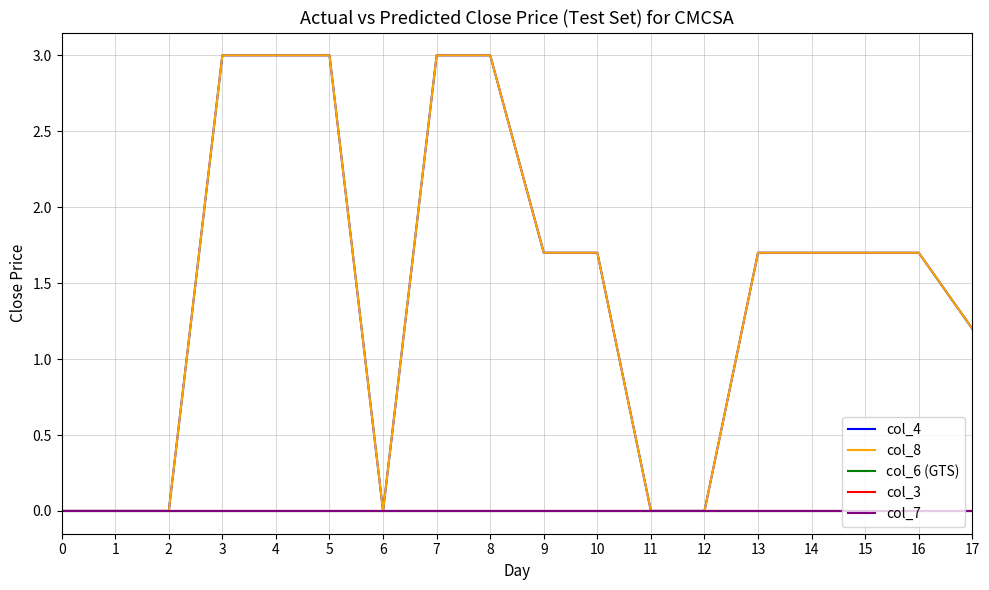

Is this an area chart (filled region under the line)?

No